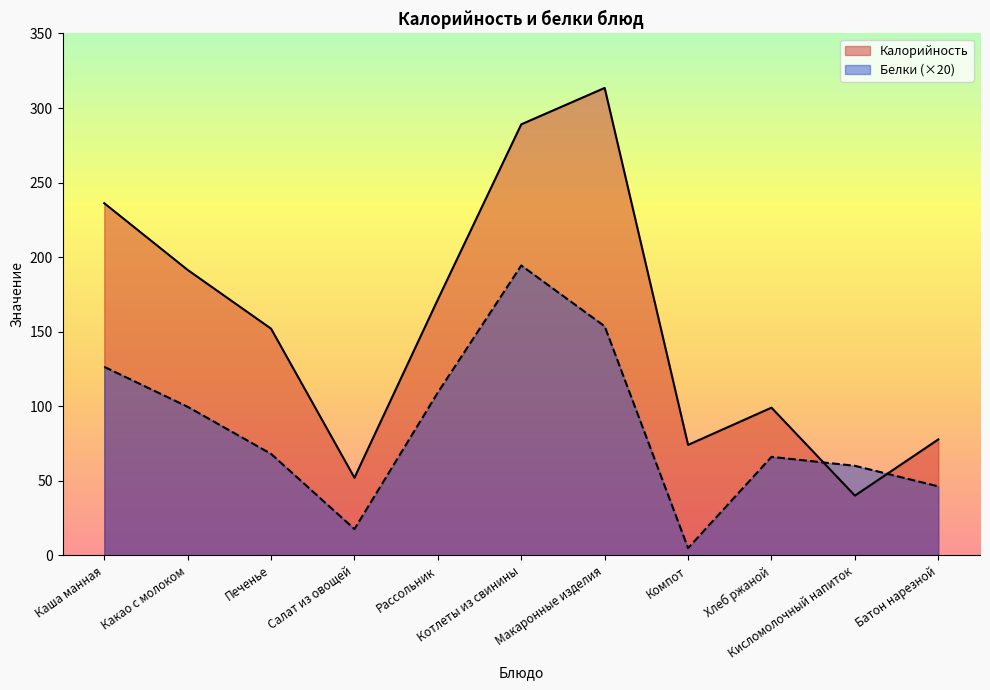

At which category does Калорийность reach its first local valley?

Салат из овощей